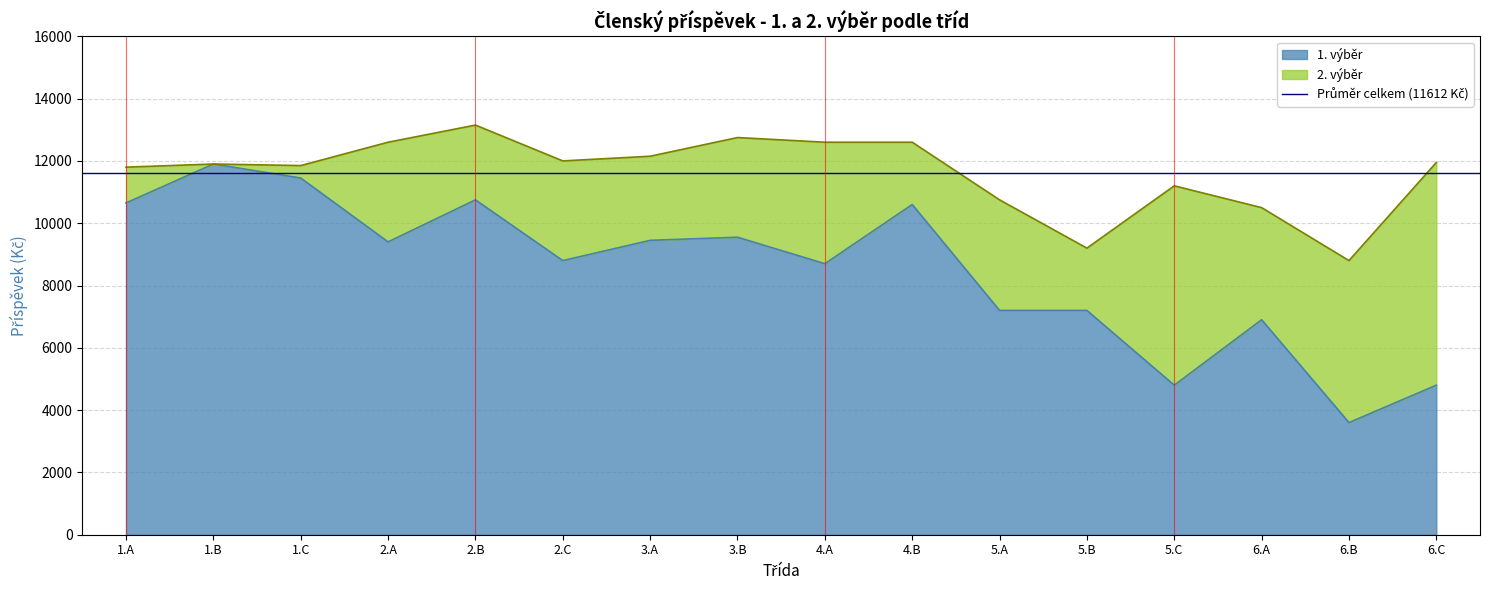

At which label is the value closest to 7750?

5.A